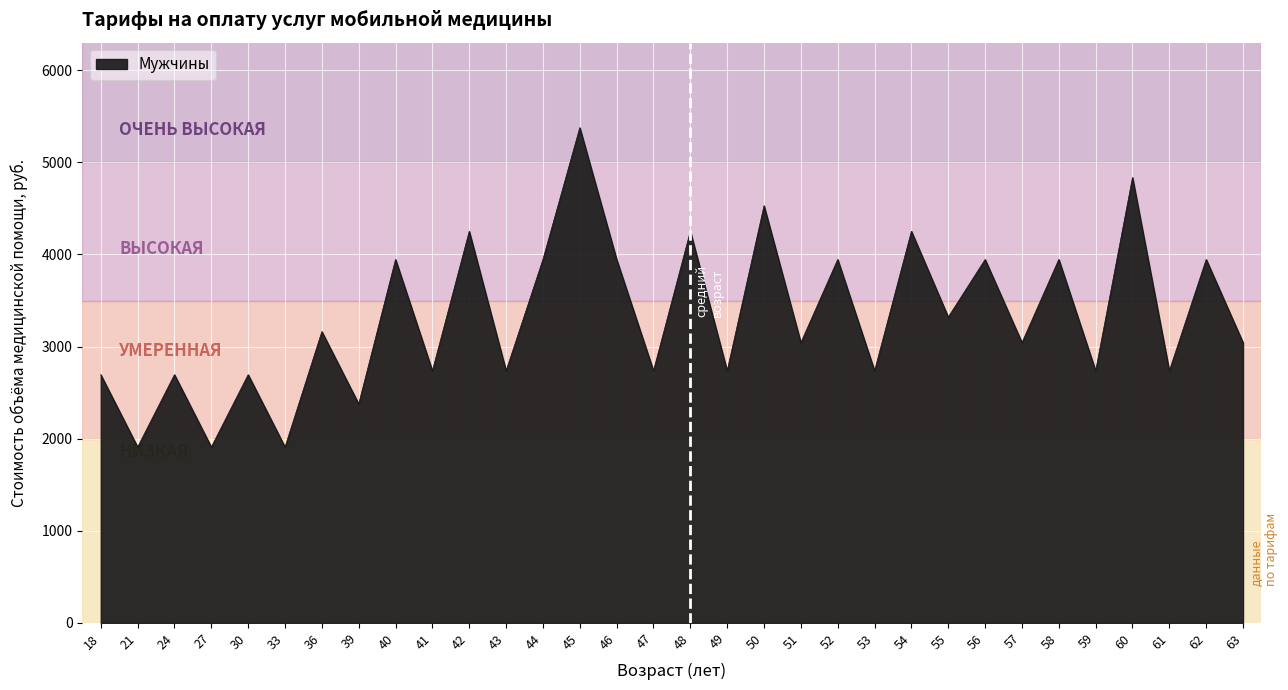

Is it true that the value at 62 is 6703.9?

False